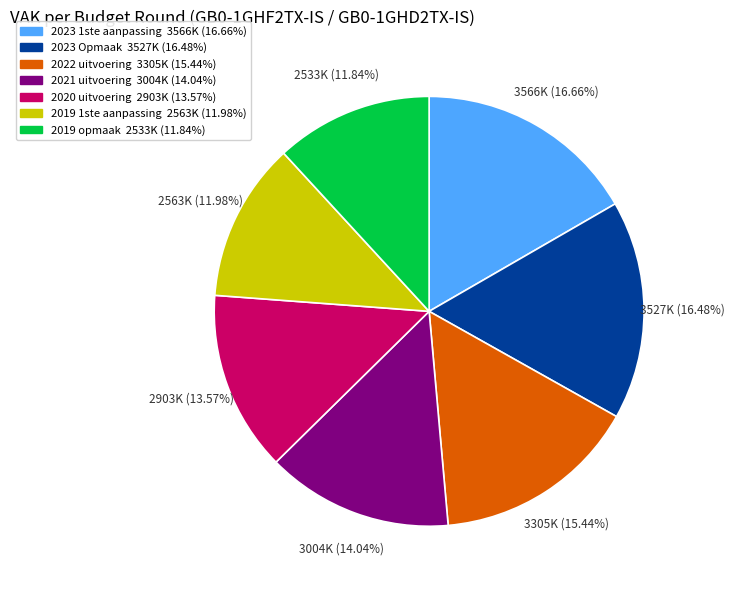

What percentage is NOT represented by 2019 1ste aanpassing?

88.0%